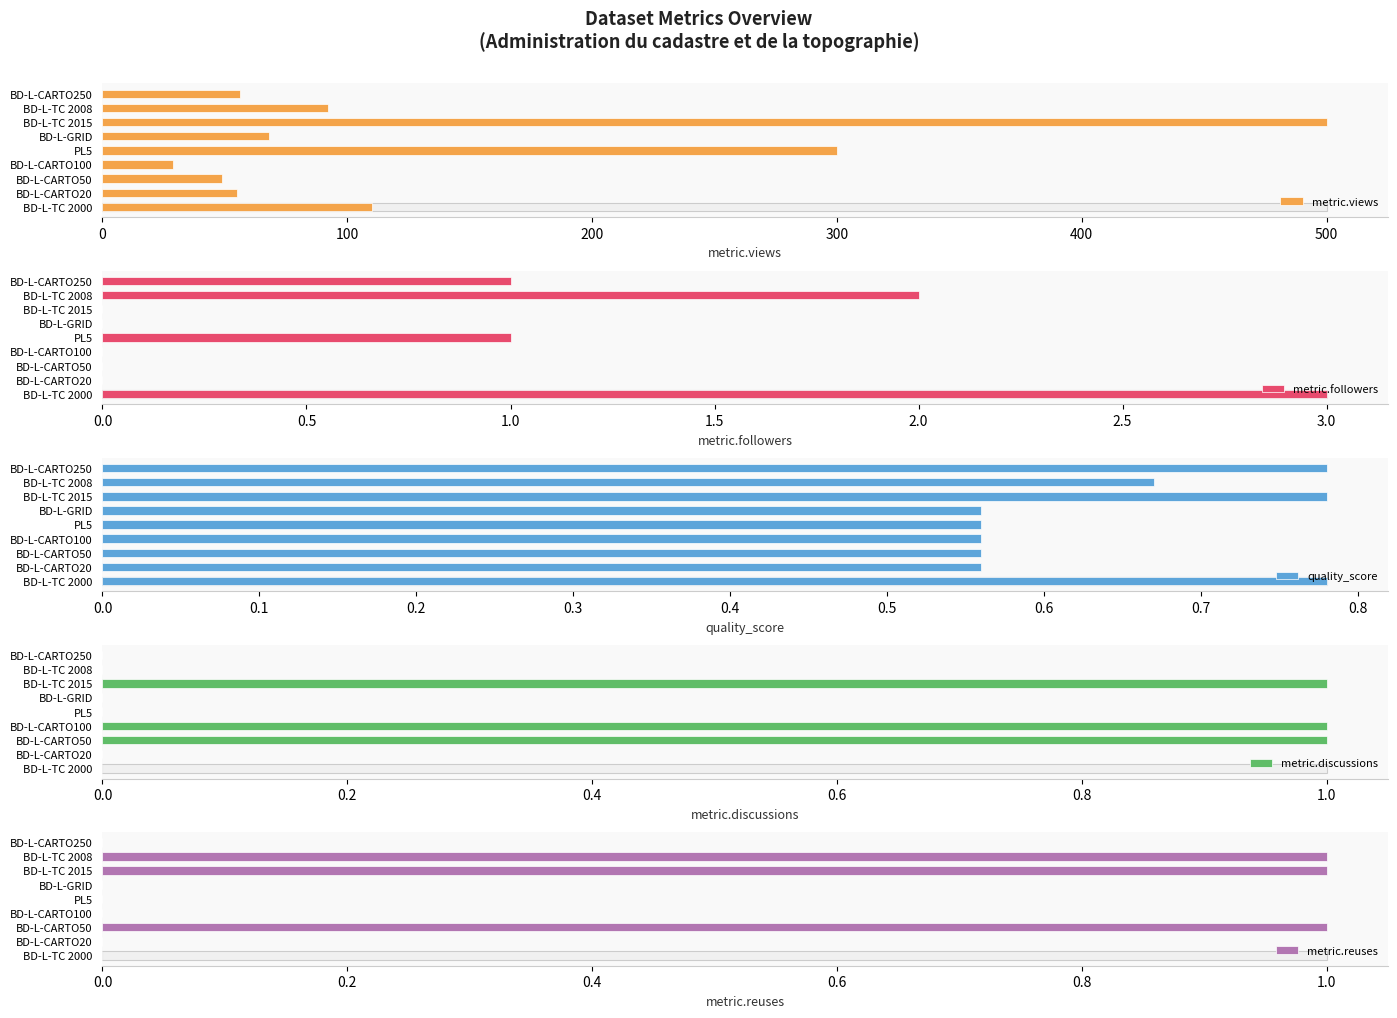

Reading left to right, transcribe all the data shown in this chart.

metric.views: 110.0	55.0	49.0	29.0	300.0	68.0	500.0	92.0	56.0
metric.followers: 3.0	0.0	0.0	0.0	1.0	0.0	0.0	2.0	1.0
quality_score: 0.8	0.6	0.6	0.6	0.6	0.6	0.8	0.7	0.8
metric.discussions: 0.0	0.0	1.0	1.0	0.0	0.0	1.0	0.0	0.0
metric.reuses: 0.0	0.0	1.0	0.0	0.0	0.0	1.0	1.0	0.0